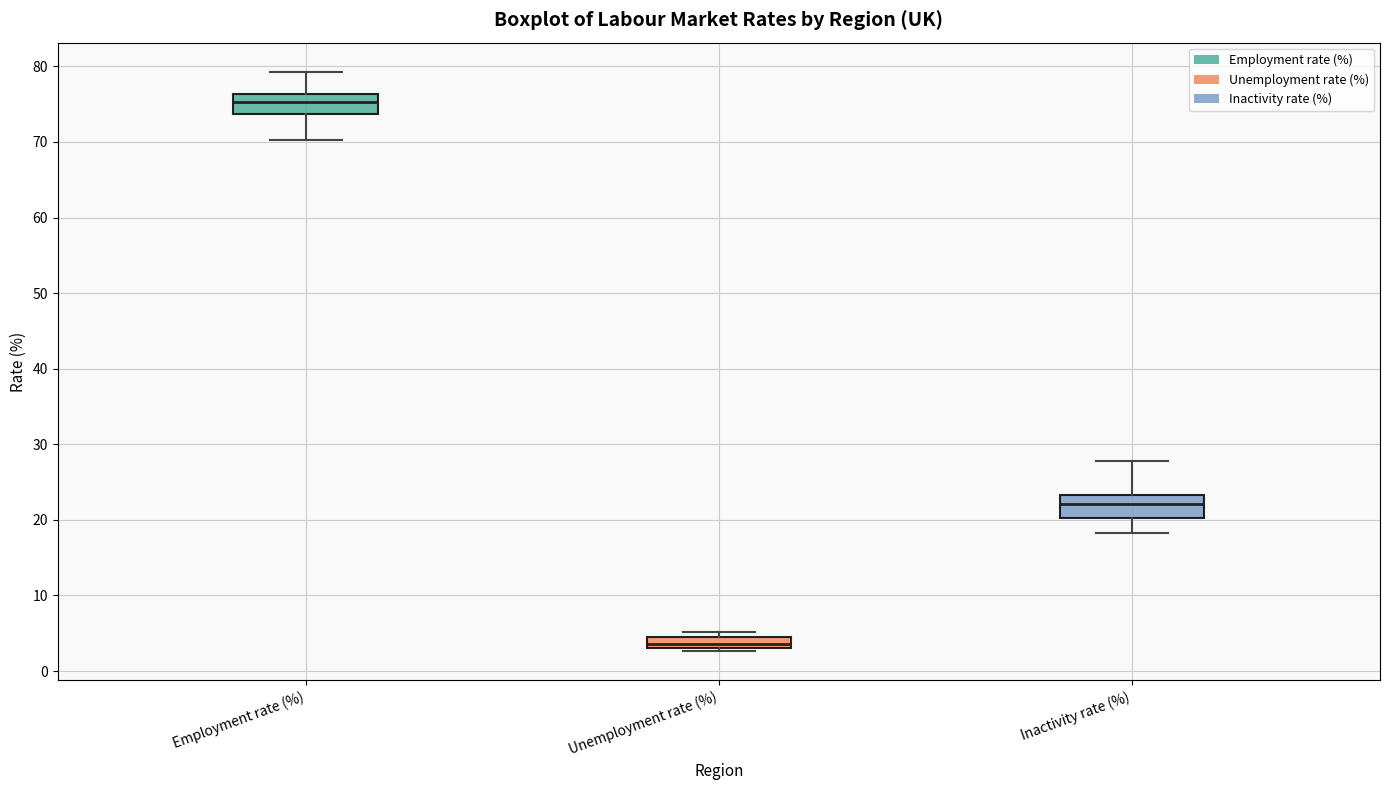

Where does the median line of the box for Employment rate (%) sit on the y-axis? The values are not printed on the chart, so give them approximately, as read against the axis.

75